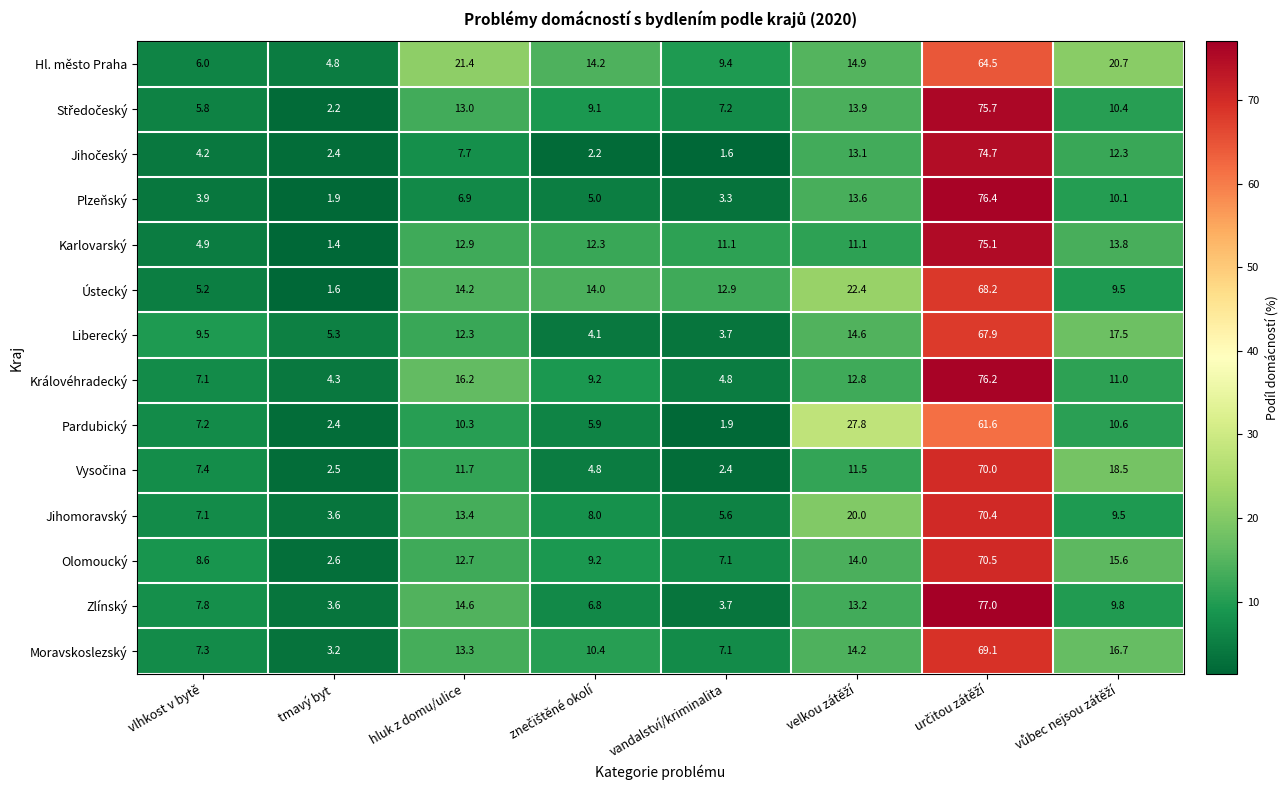

Count the number of categories in the chart.

8